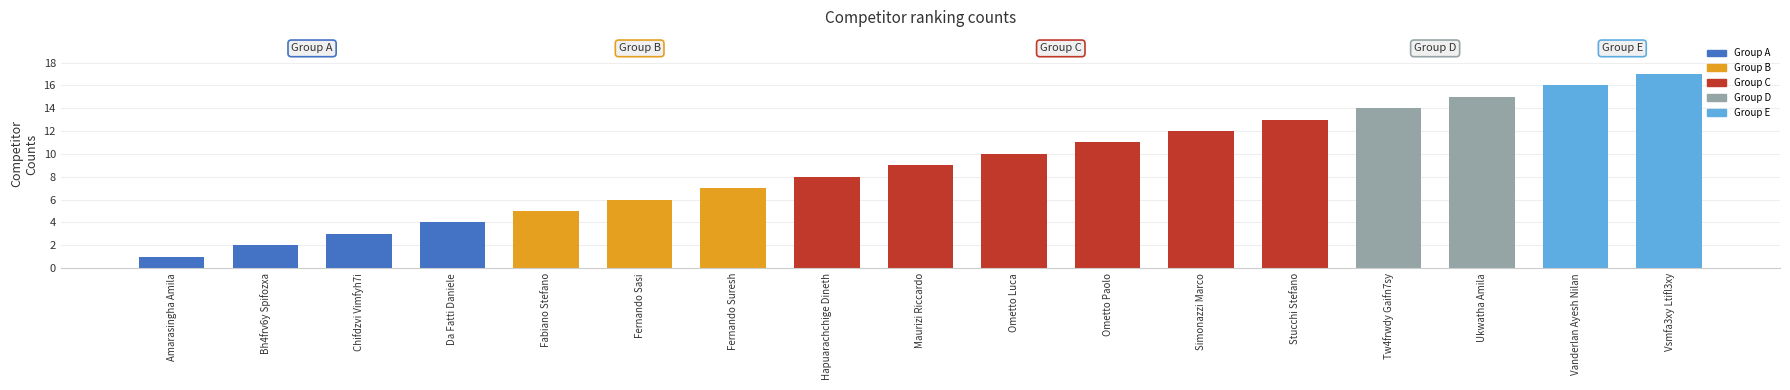

Which has a higher value, Fernando Suresh or Ometto Paolo?

Ometto Paolo